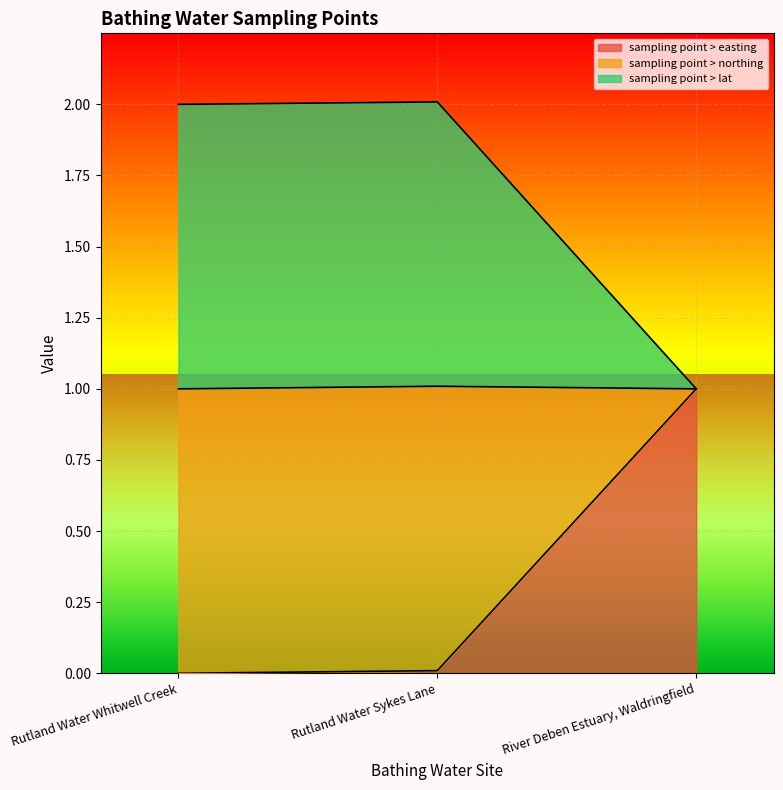

List the labels in order of sampling point > northing value, smallest first.

River Deben Estuary, Waldringfield, Rutland Water Whitwell Creek, Rutland Water Sykes Lane